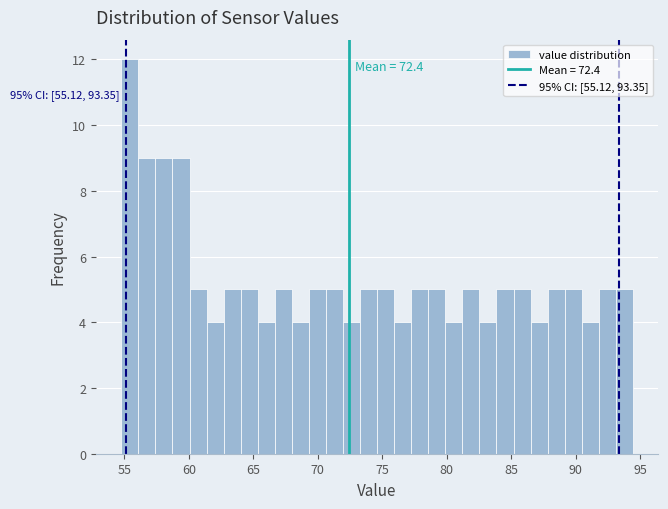

Around what value on the x-axis is the tallest bar? Give the approximate position of its centre, as read against the axis.

55.5